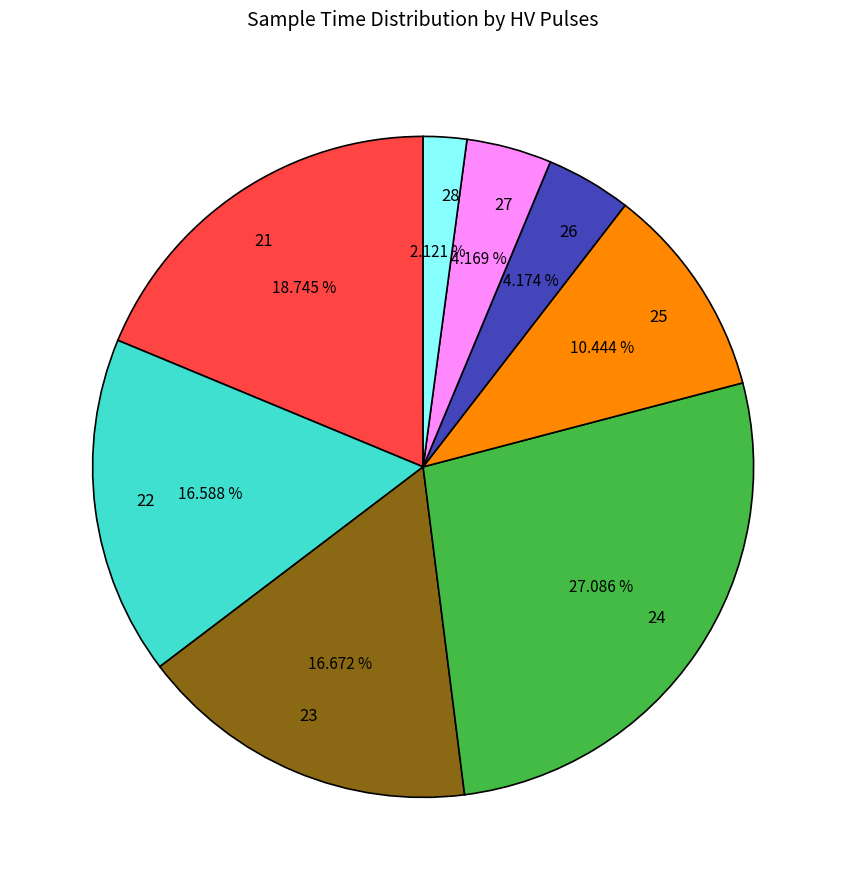

Do 22 and 21 together represent more than half of the pie?

No